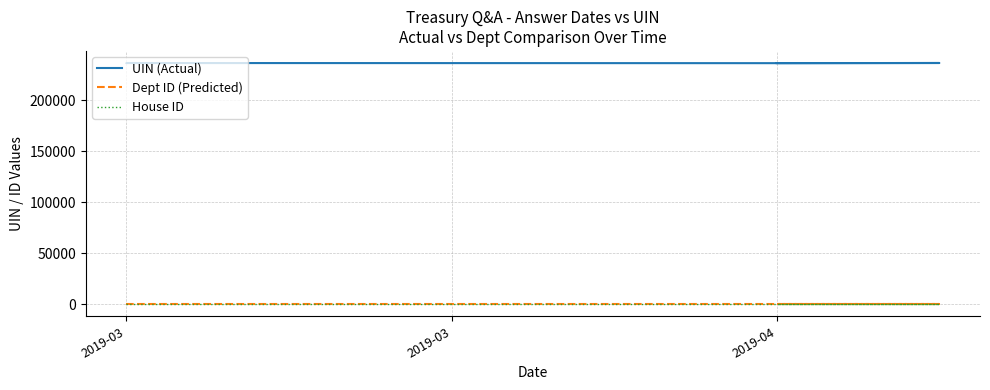

The value of Dept ID (Predicted) at 2019-04 is 14. True or false?

True